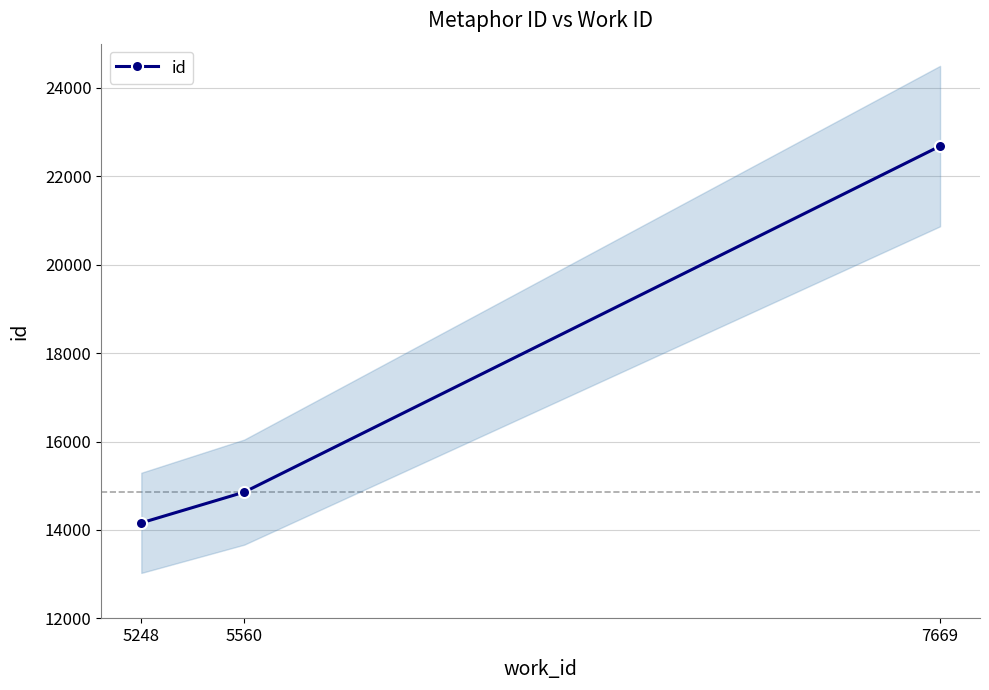

At which label does the data first exceed 14856?

7669